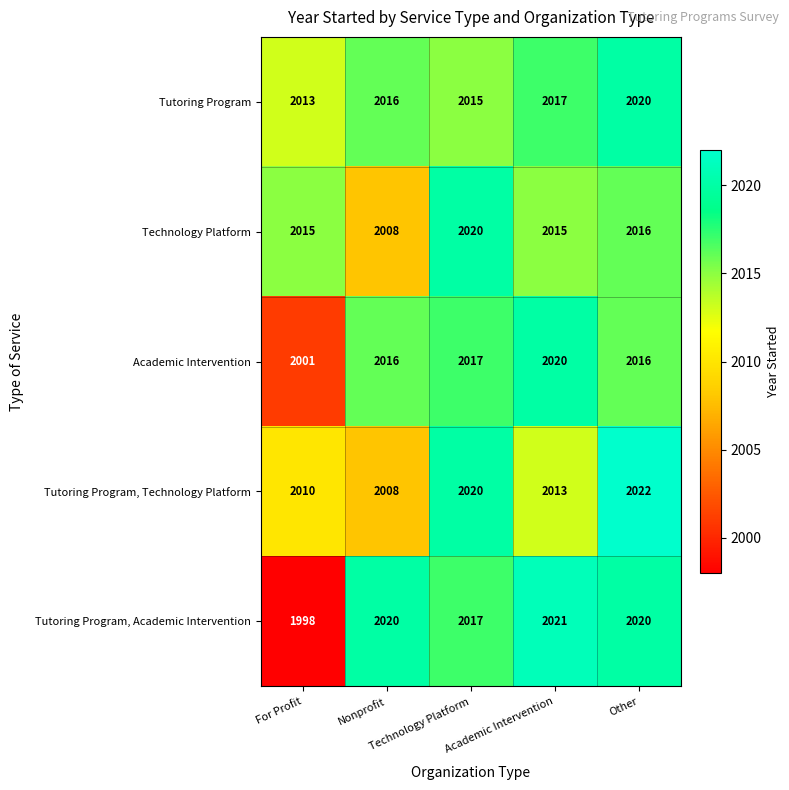

At how many categories does at least one series exceed 2017?

4